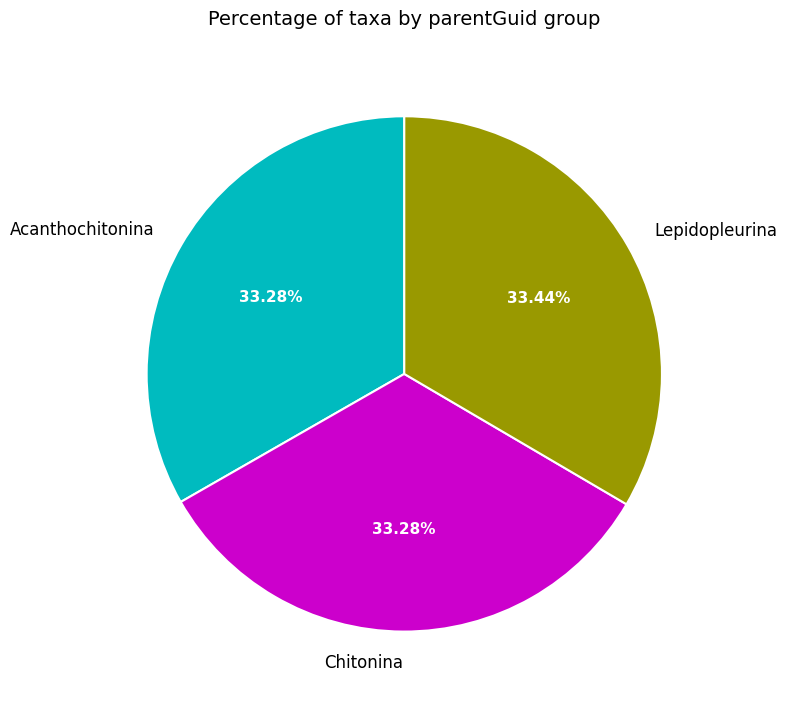

Combined, what portion of the pie is Lepidopleurina and Chitonina?

66.7%